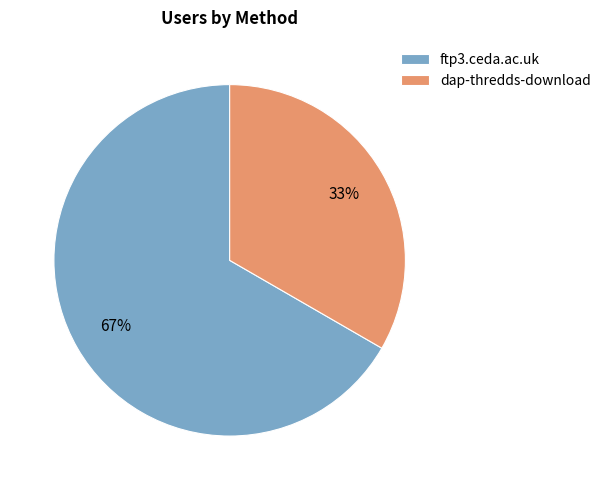

True or false: dap-thredds-download accounts for 48% of the total.

False